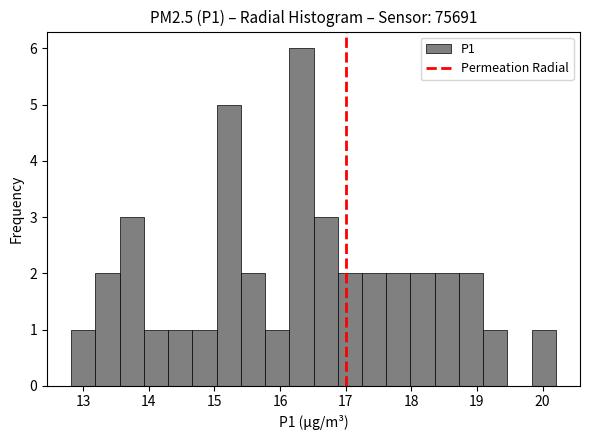

Read against the x-axis, roughly where is the centre of the tallest bar?

16.3